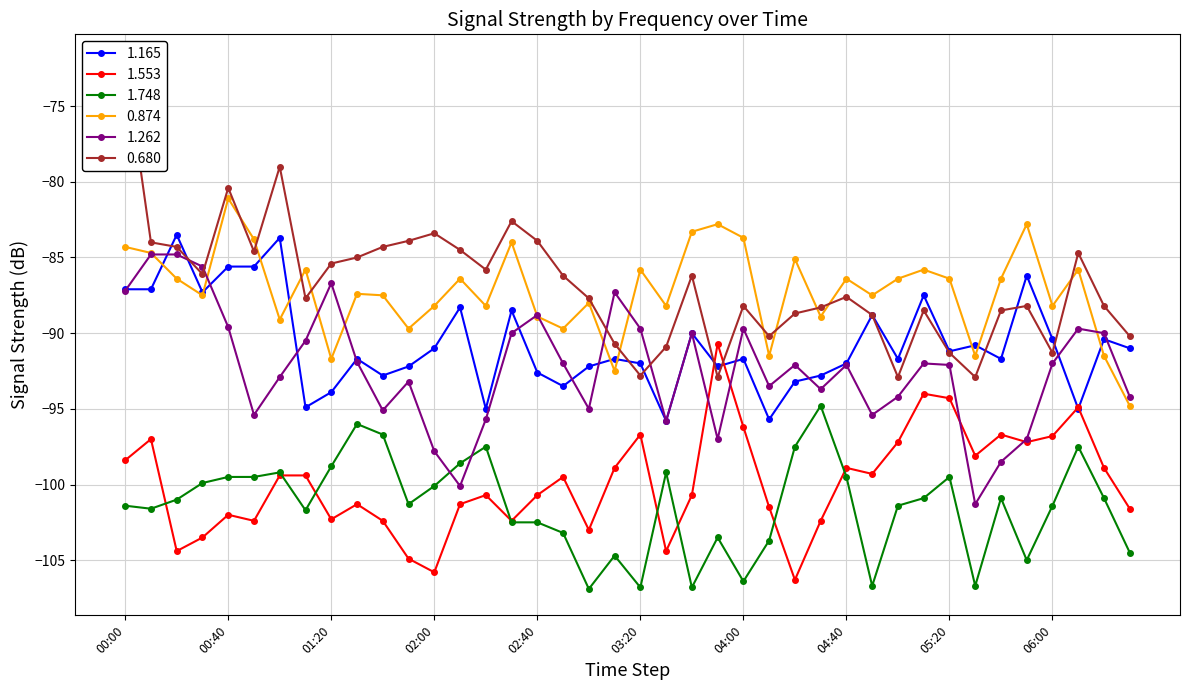

How many data points does each series have?

40